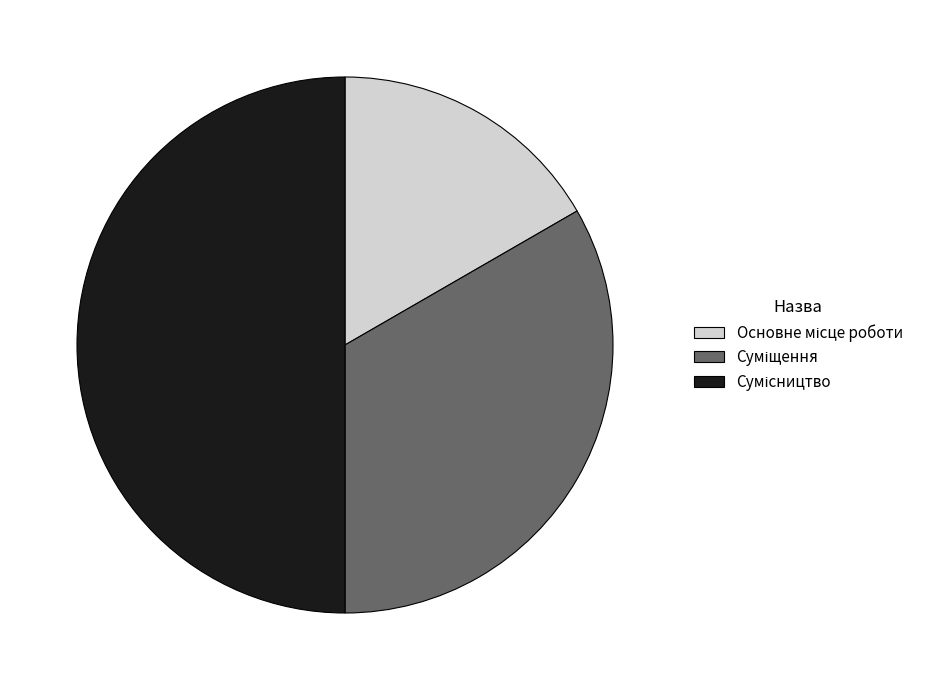

How many segments does this pie chart have?

3